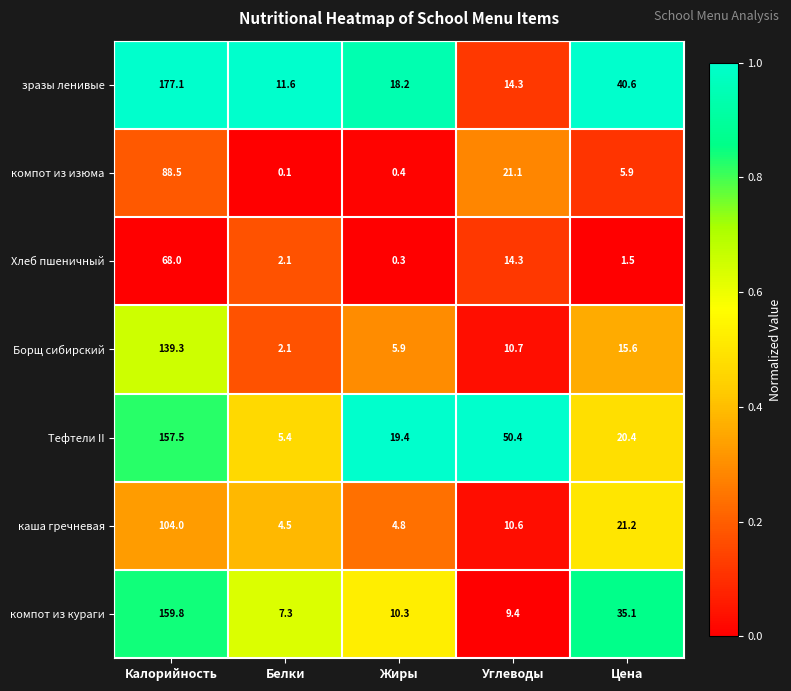

Rank the series by their maximum value, from highest to lowest.

зразы ленивые, компот из кураги, Тефтели II, Борщ сибирский, каша гречневая, компот из изюма, Хлеб пшеничный